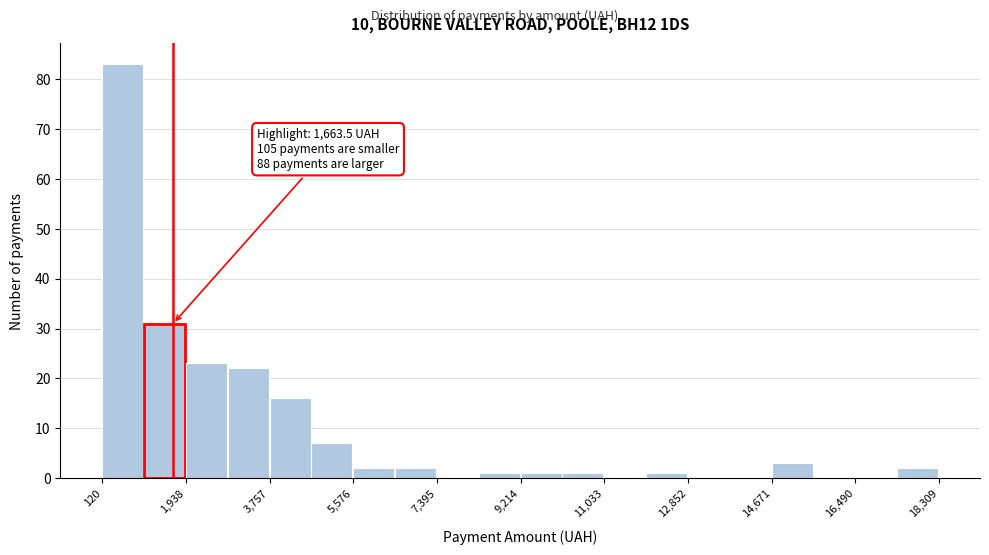

Which range on the x-axis has the tallest bar?

200 to 1000